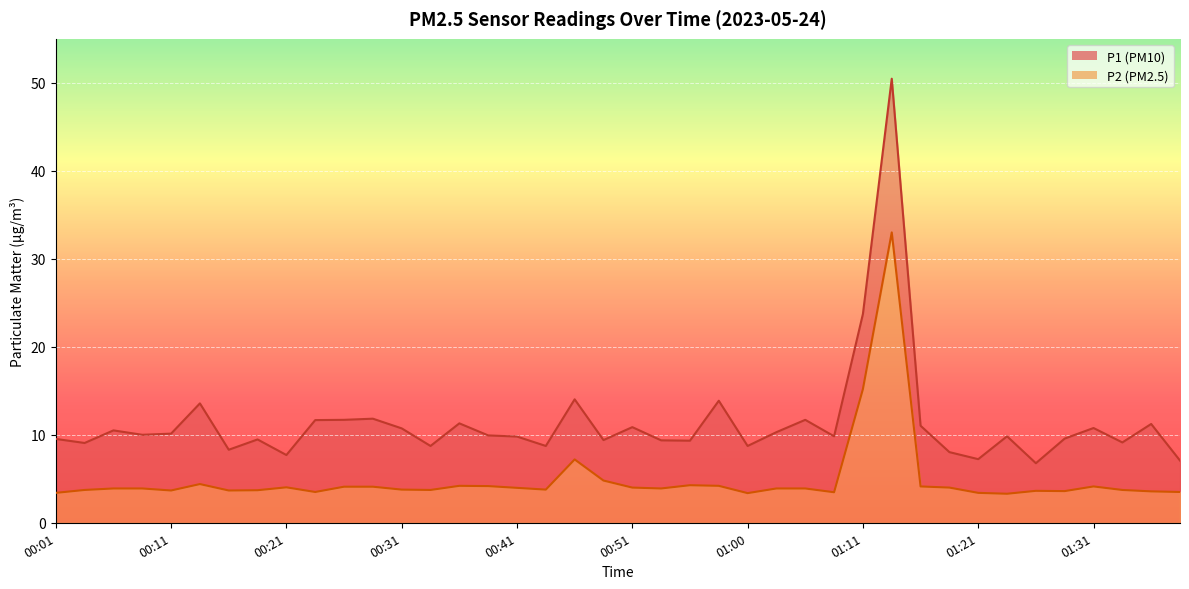

Between 00:14 and 00:46, which is larger?

00:46